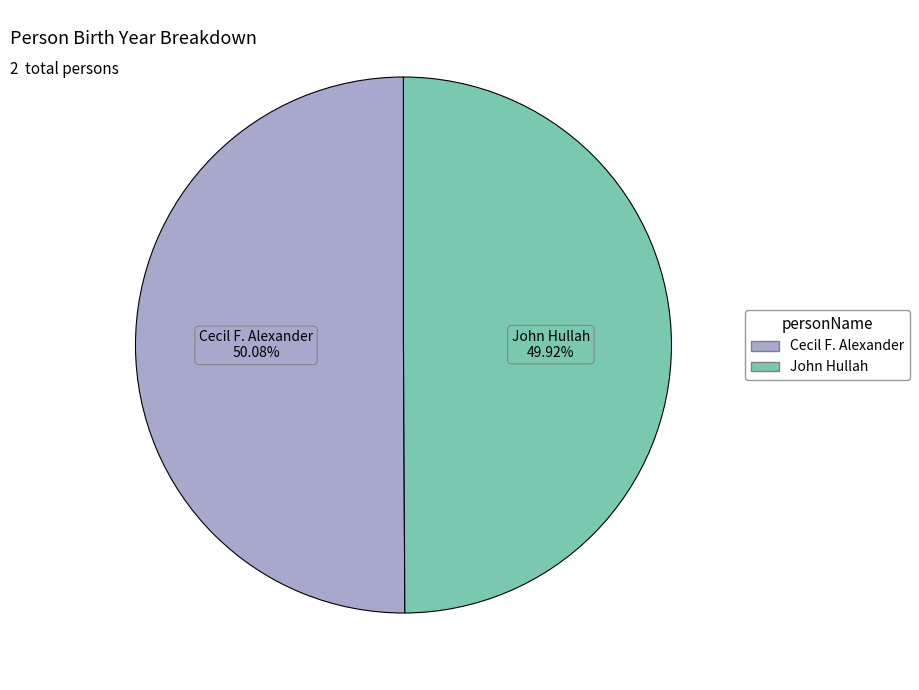

To the nearest percent, what is the average slice percentage?

50%